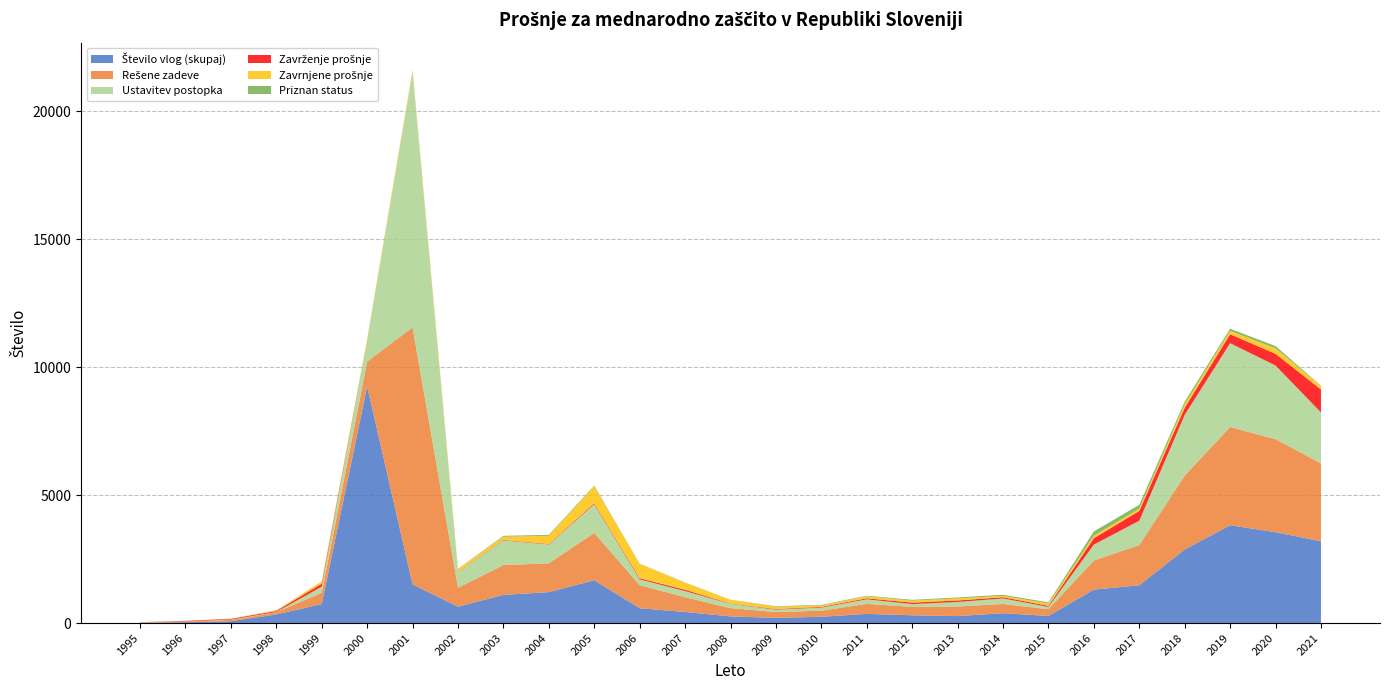

Reading right to left, list all the values displayed in this chart.

Število vlog (skupaj): 3196	3548	3821	2875	1476	1308	277	385	272	304	358	246	202	260	434	579	1674	1208	1101	640	1511	9244	744	337	72	35	6
Rešene zadeve: 3039	3636	3838	2886	1572	1136	265	360	374	328	392	239	228	325	576	901	1848	1125	1166	739	10042	969	441	82	51	26	17
Ustavitev postopka: 1994	2875	3273	2372	949	621	89	216	177	110	177	120	96	164	238	228	1120	737	964	619	9911	831	237	13	15	5	10
Zavrženje prošnje: 897	457	352	277	382	249	44	49	59	57	40	27	23	12	53	43	38	20	17	12	9	0	117	41	28	21	1
Zavrnjene prošnje: 136	215	128	135	89	96	87	51	82	75	78	55	89	145	276	561	661	317	123	105	97	46	87	27	8	0	4
Priznan status: 12	89	85	102	152	170	46	44	37	34	24	23	20	4	9	9	26	39	37	3	25	11	0	1	0	0	2